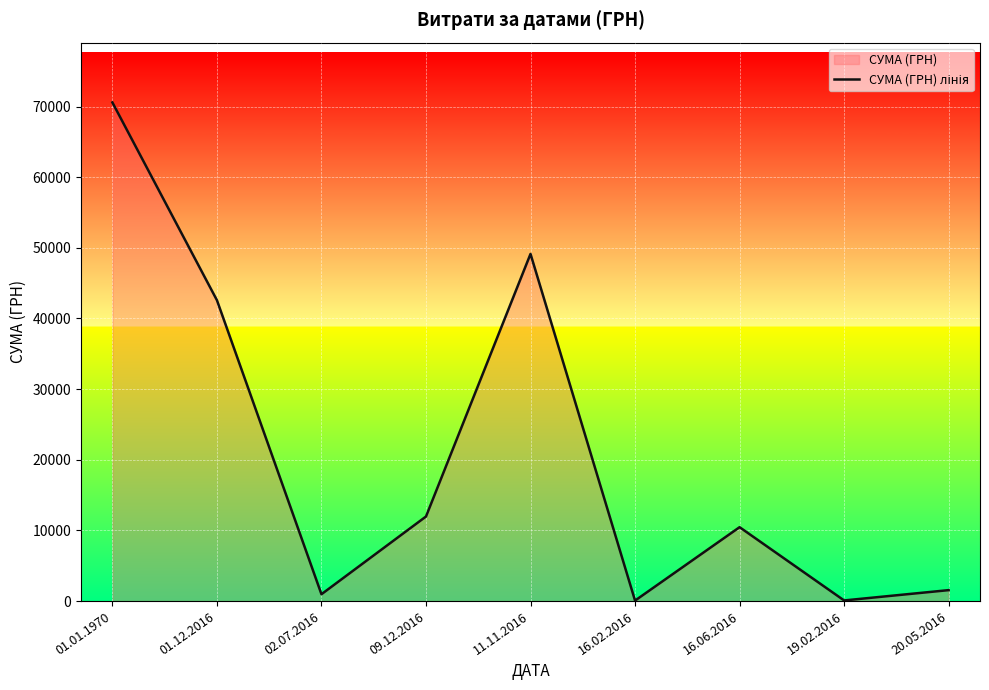

Reading right to left, transcribe all the data shown in this chart.

1549.8	90.0	10460.0	68.6	49140.0	11970.0	970.0	42588.0	70577.8